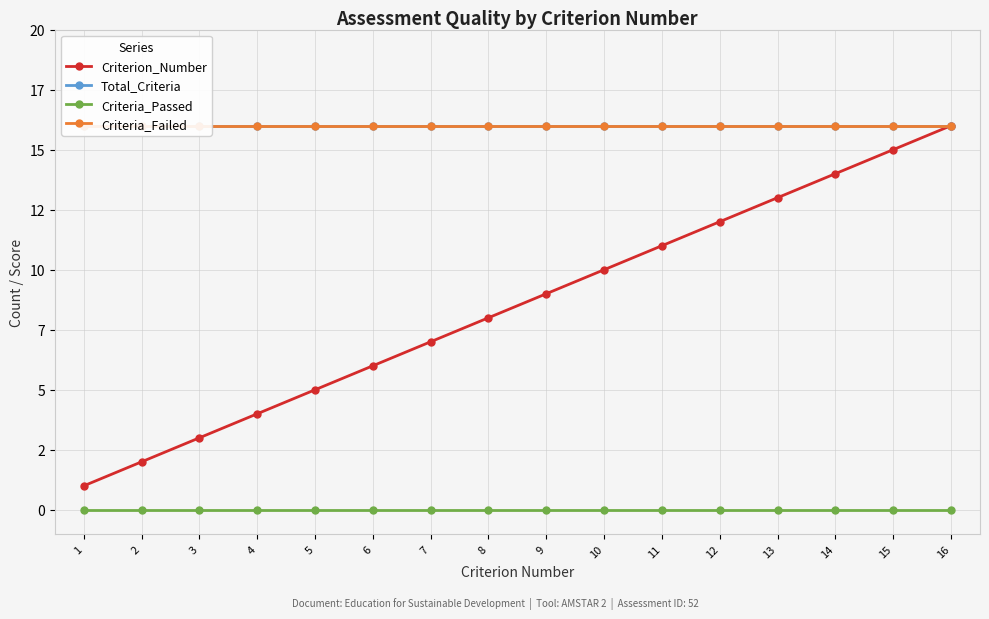

Which series has the largest total across all categories?

Total_Criteria